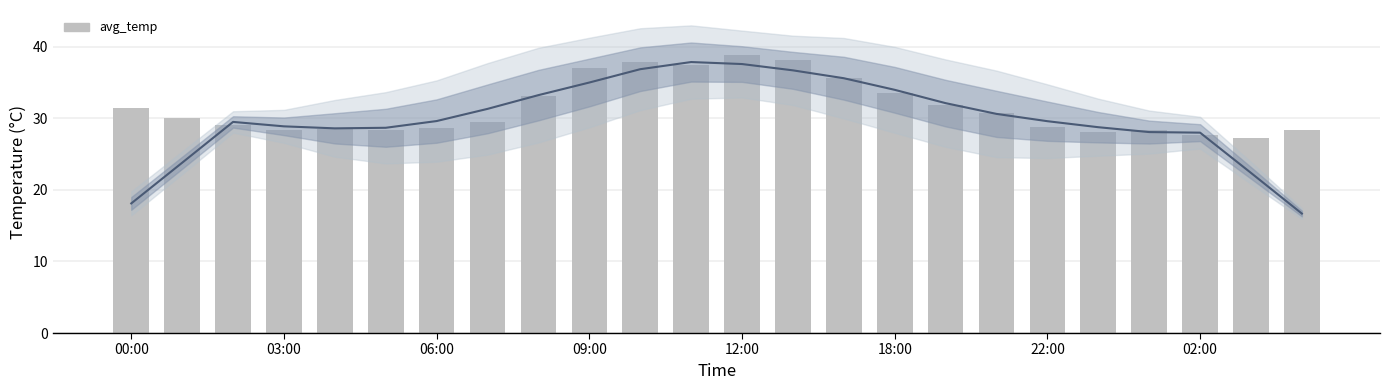

What is the sum of all values?

756.5